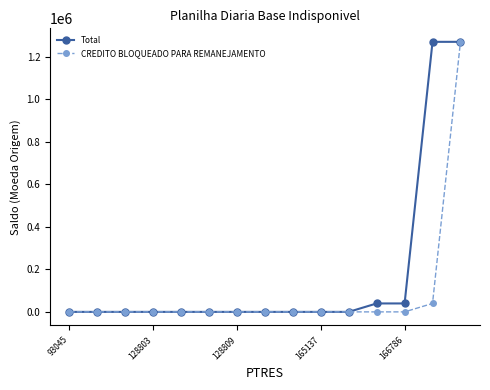

At how many categories does at least one series exceed 578869?

2